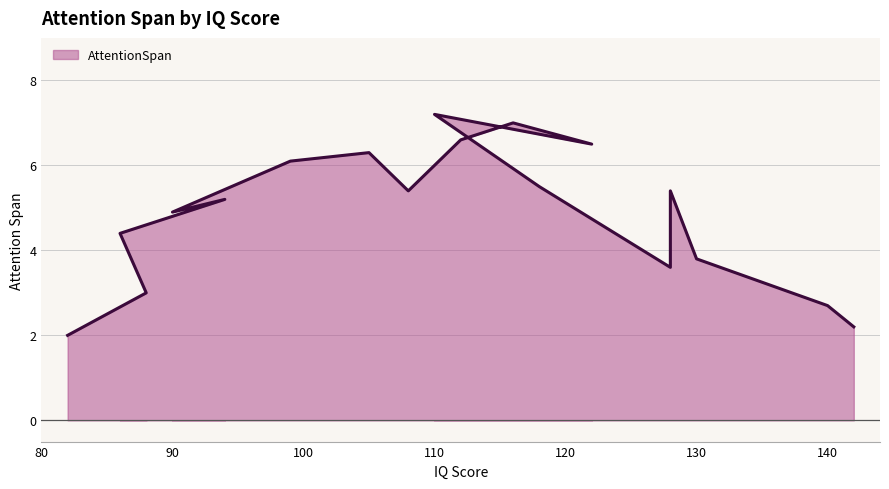

What is the difference between the maximum and minimum values?

5.2